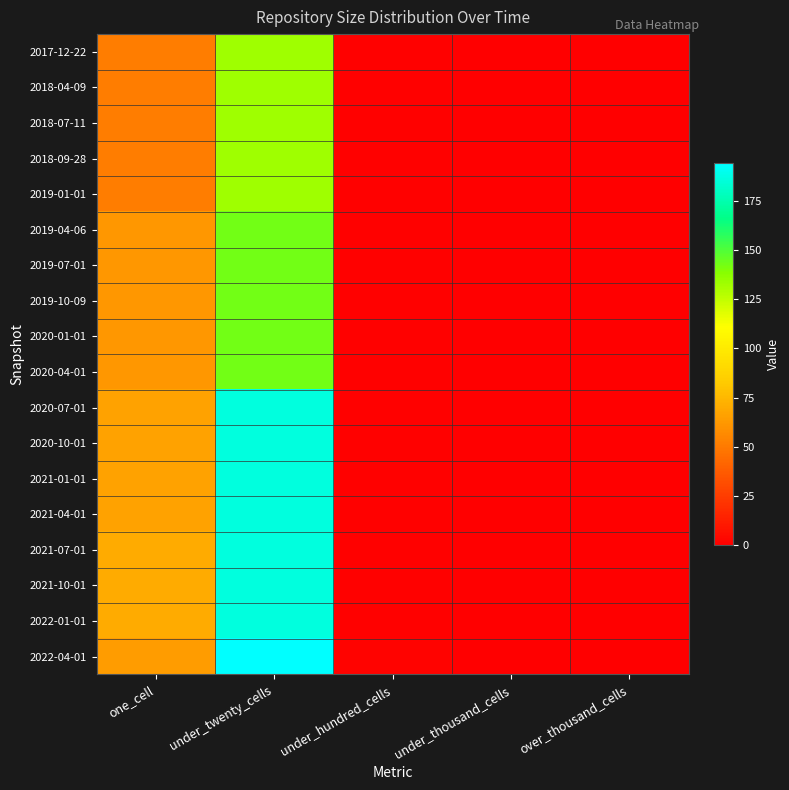

Between one_cell and under_thousand_cells, which is larger?

one_cell